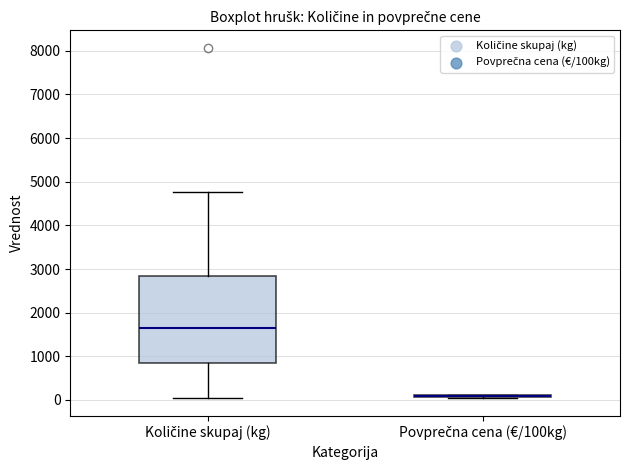

Reading left to right, read every box against the y-axis: the position of its median line, the range the box covers, and the ends of its whiskers. The values are not printed on the chart, so give them approximately, as read against the axis.

Količine skupaj (kg): median 1600, box 900 to 2900, whiskers 100 to 4800
Povprečna cena (€/100kg): box collapsed to a line at 100, whiskers 0 to 100